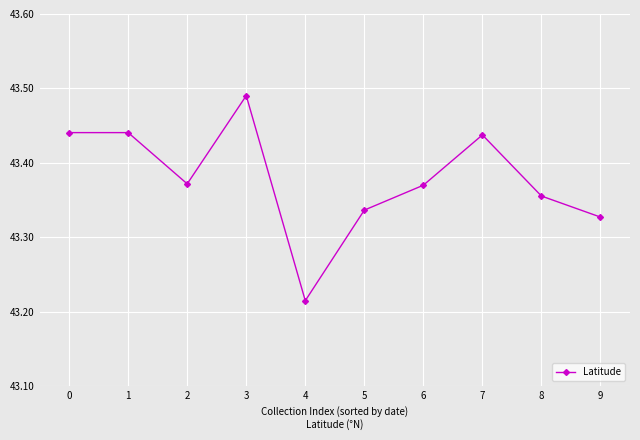

True or false: there are more than 1 points higher than both neighbors.

True